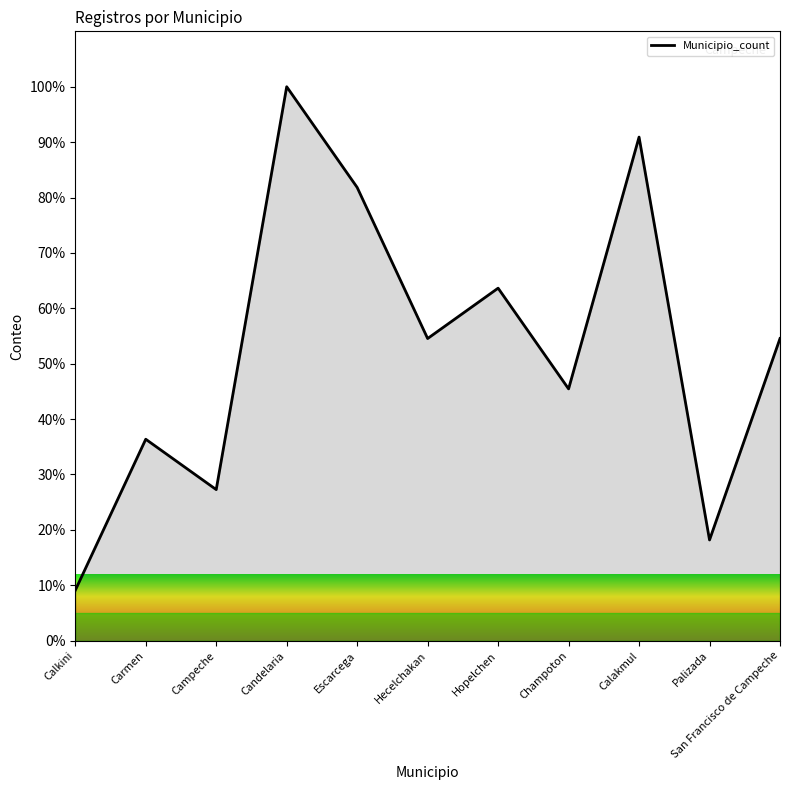

What is the difference between the maximum and minimum values?

90.9